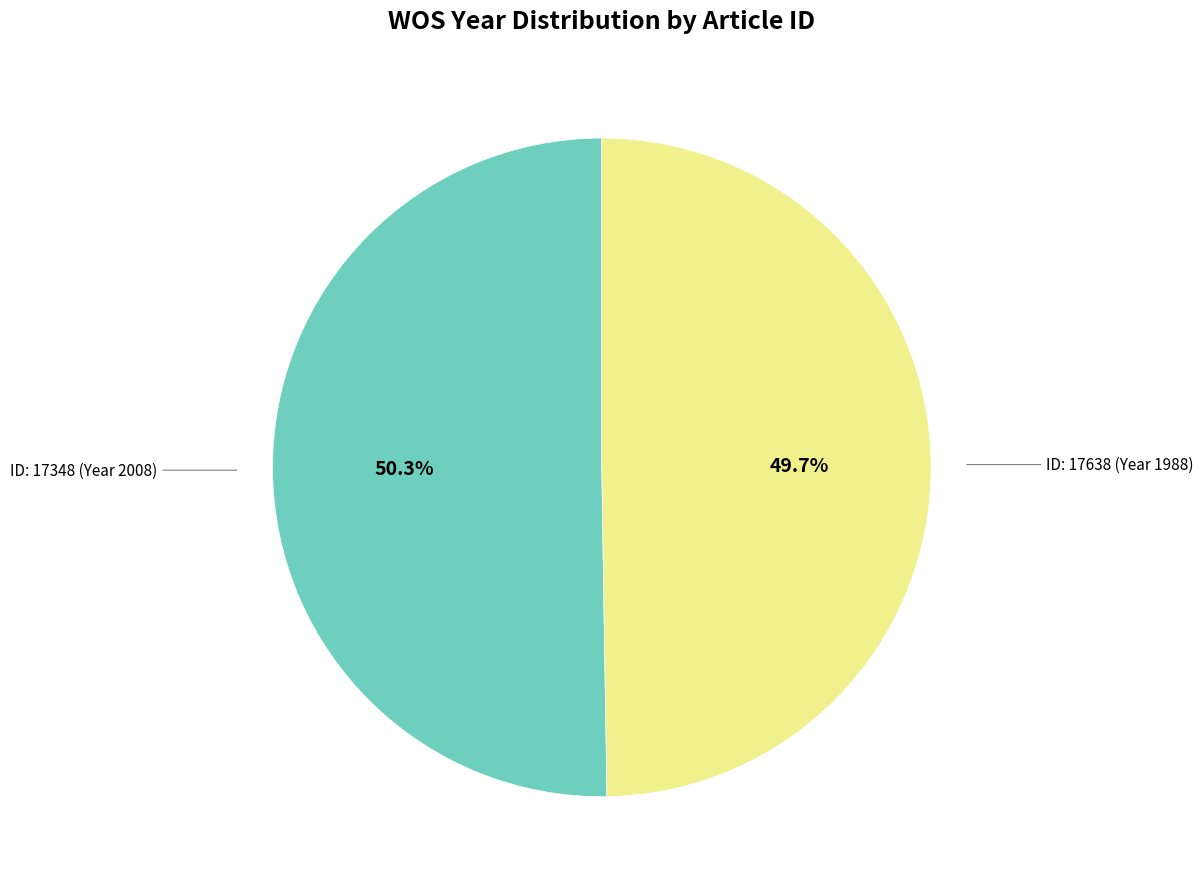

Does any single category account for the majority?

Yes